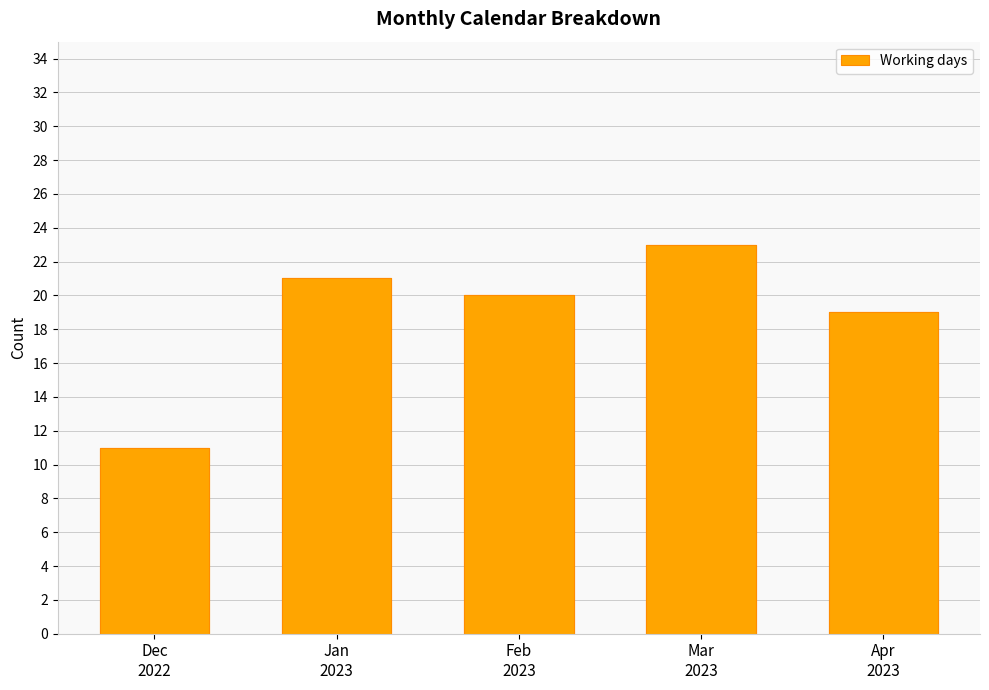

The value at Jan
2023 is 11. True or false?

False